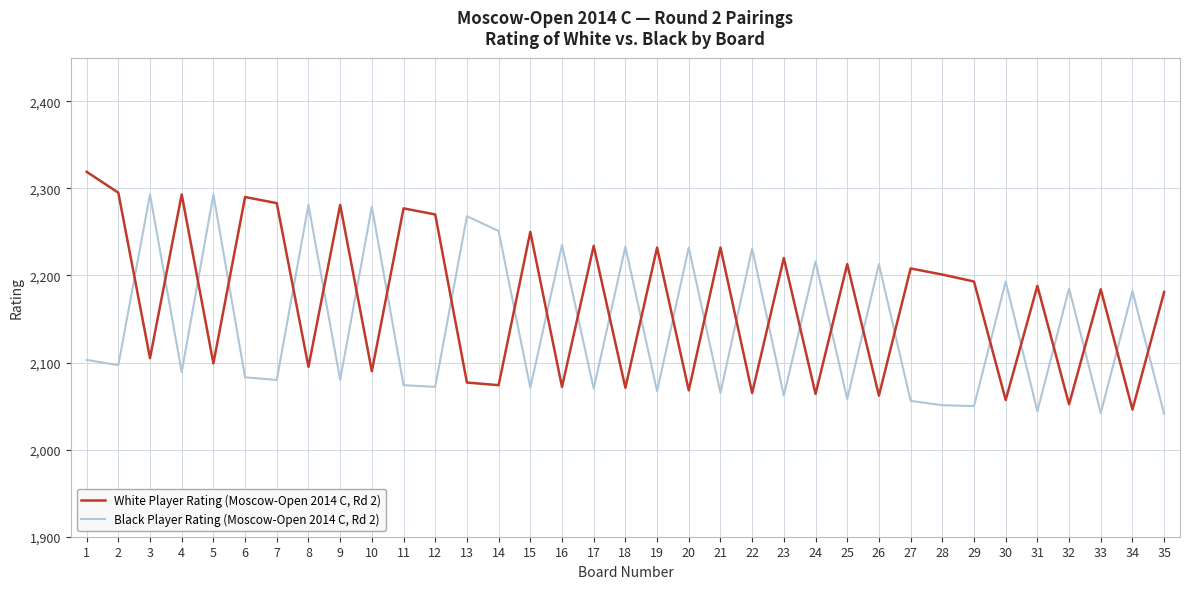

What is the smallest value displayed?

2041